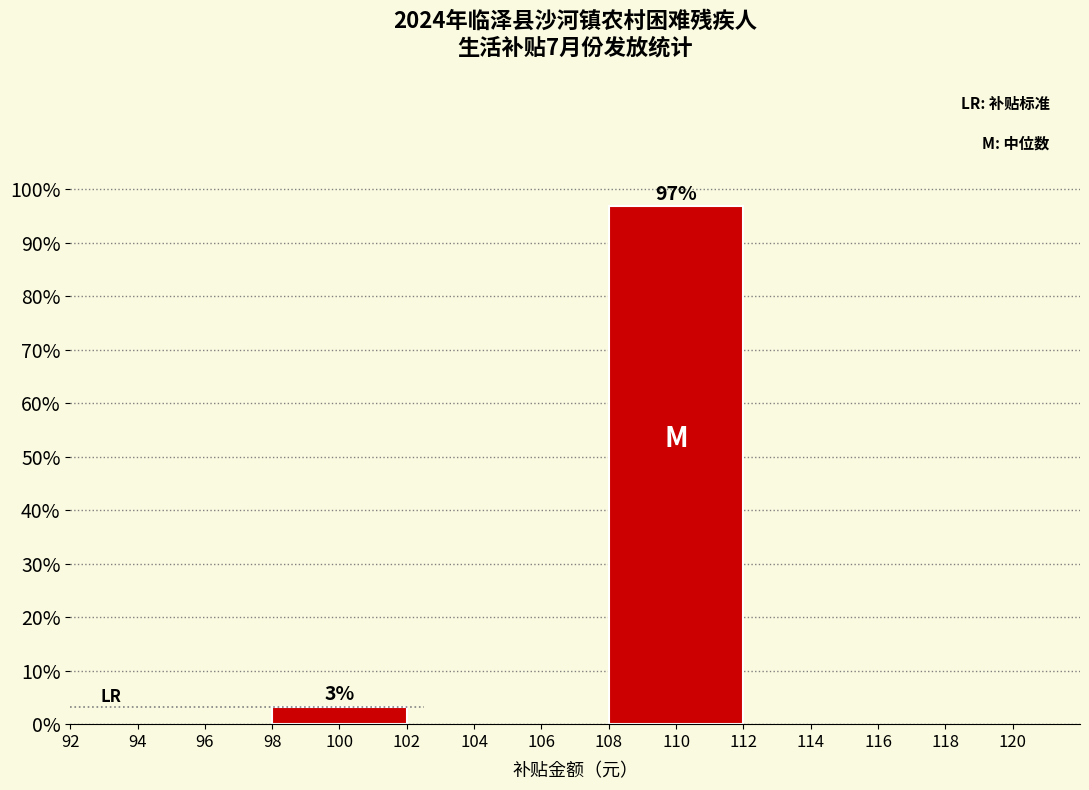

Does the chart contain any negative values?

No